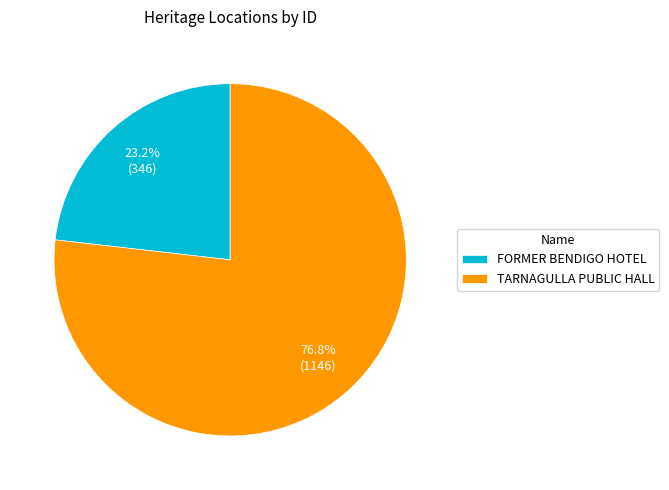

Approximately how many times larger is the value at FORMER BENDIGO HOTEL compared to TARNAGULLA PUBLIC HALL?

0.3